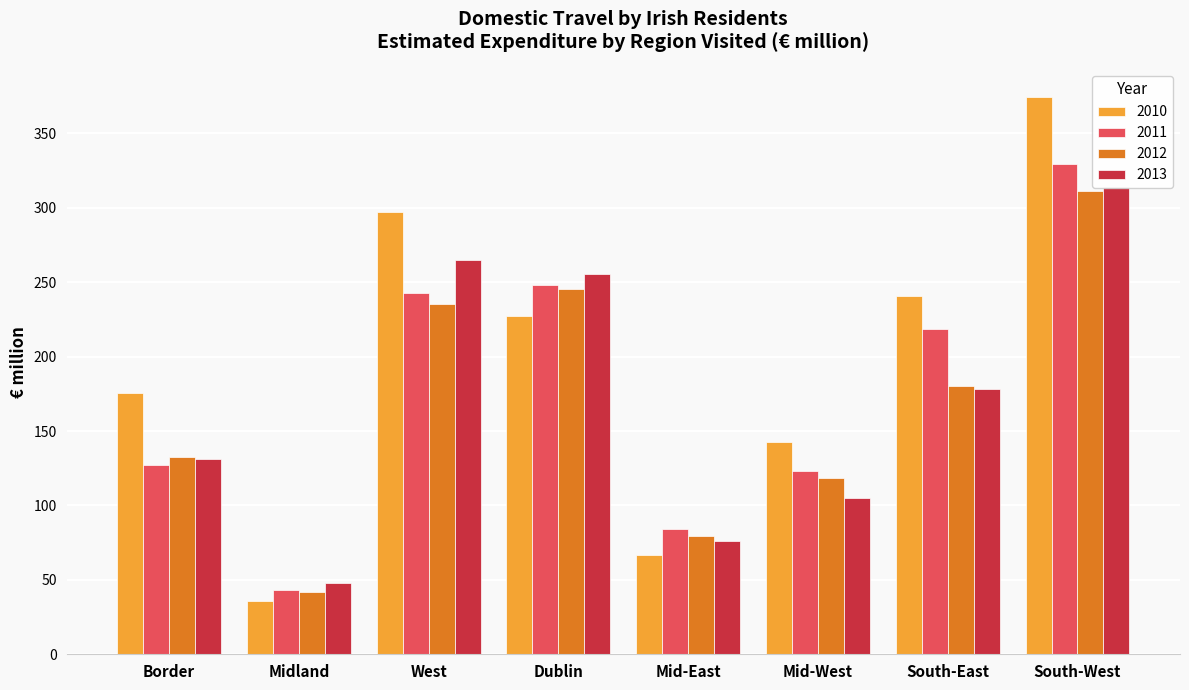

What is the difference between the maximum and second lowest values in the 2013 series?

237.8